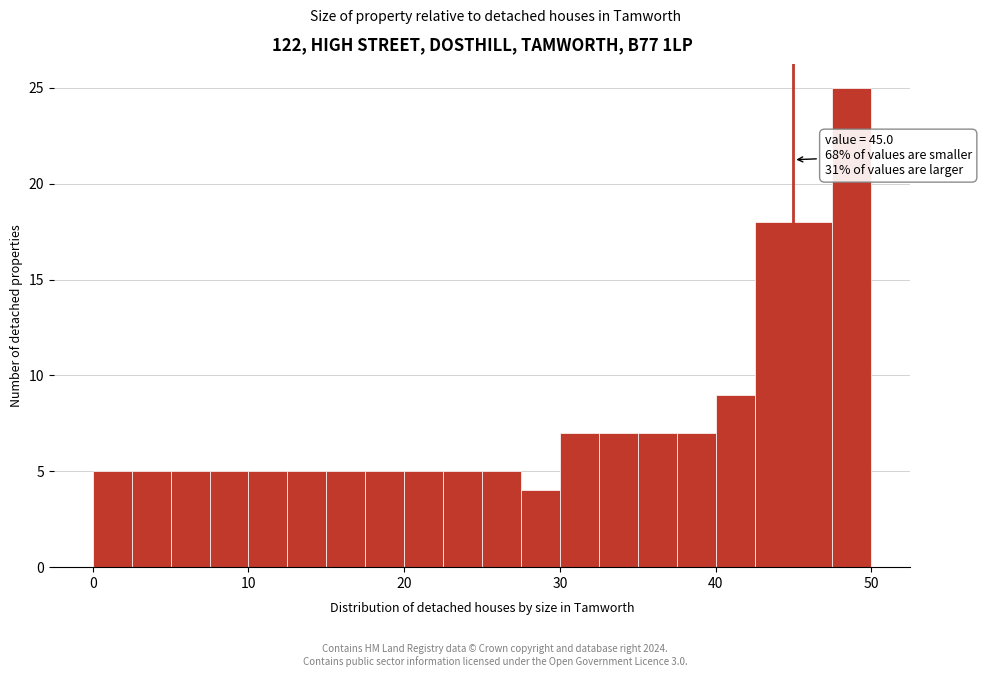

Around what value on the x-axis is the tallest bar? Give the approximate position of its centre, as read against the axis.

49